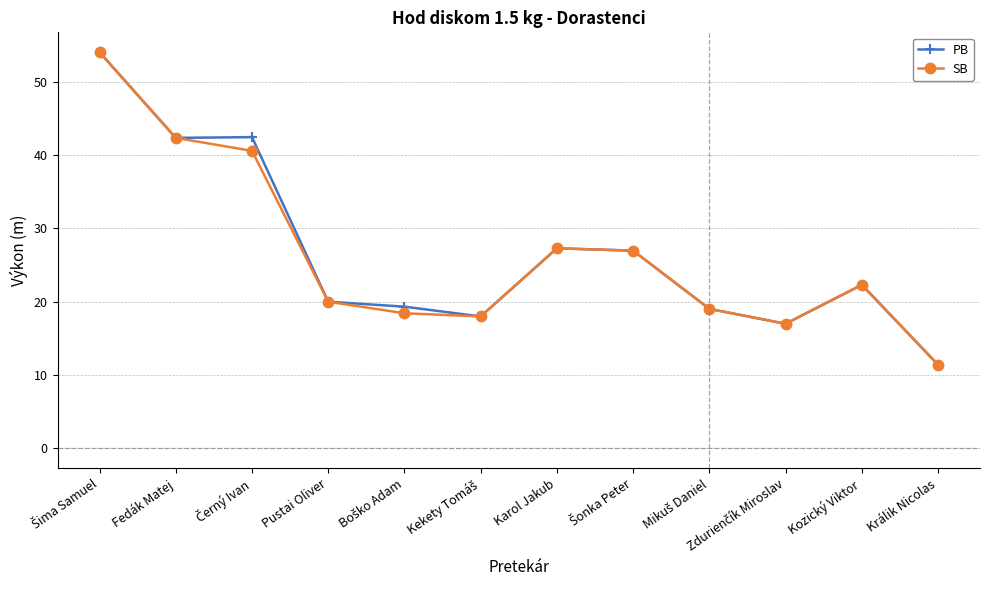

What is the smallest value displayed?

11.4